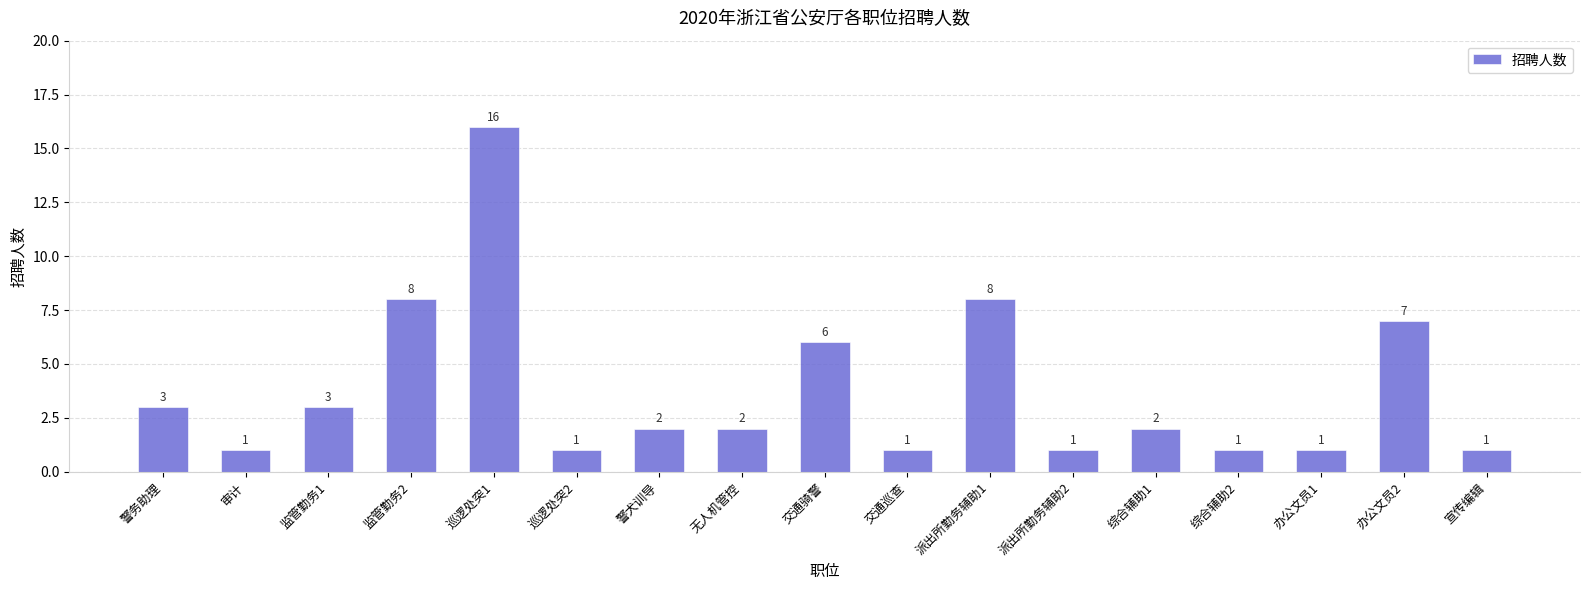

At which category does the chart reach its peak across all series?

巡逻处突1